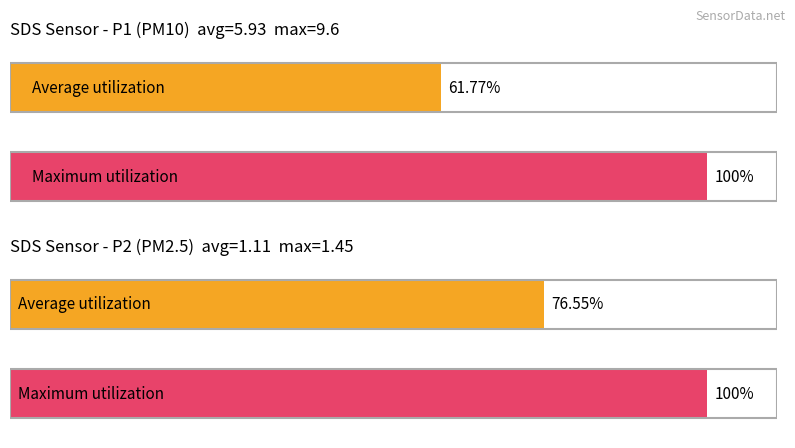

At 00:29, list the series in order from largest to smallest.

SDS_P1, SDS_P2